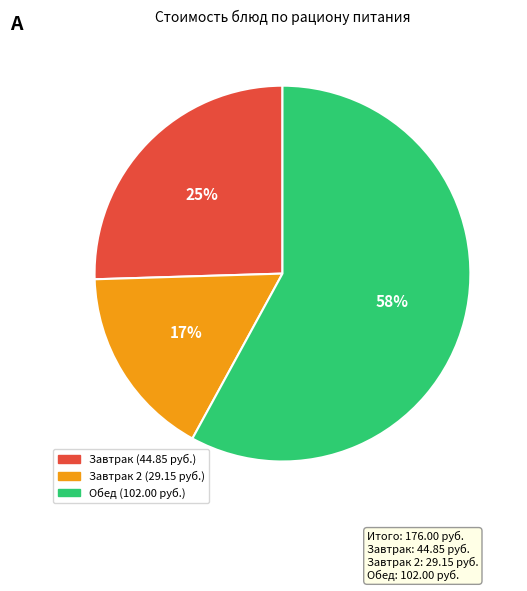

Is there any slice that represents more than half of the pie?

Yes